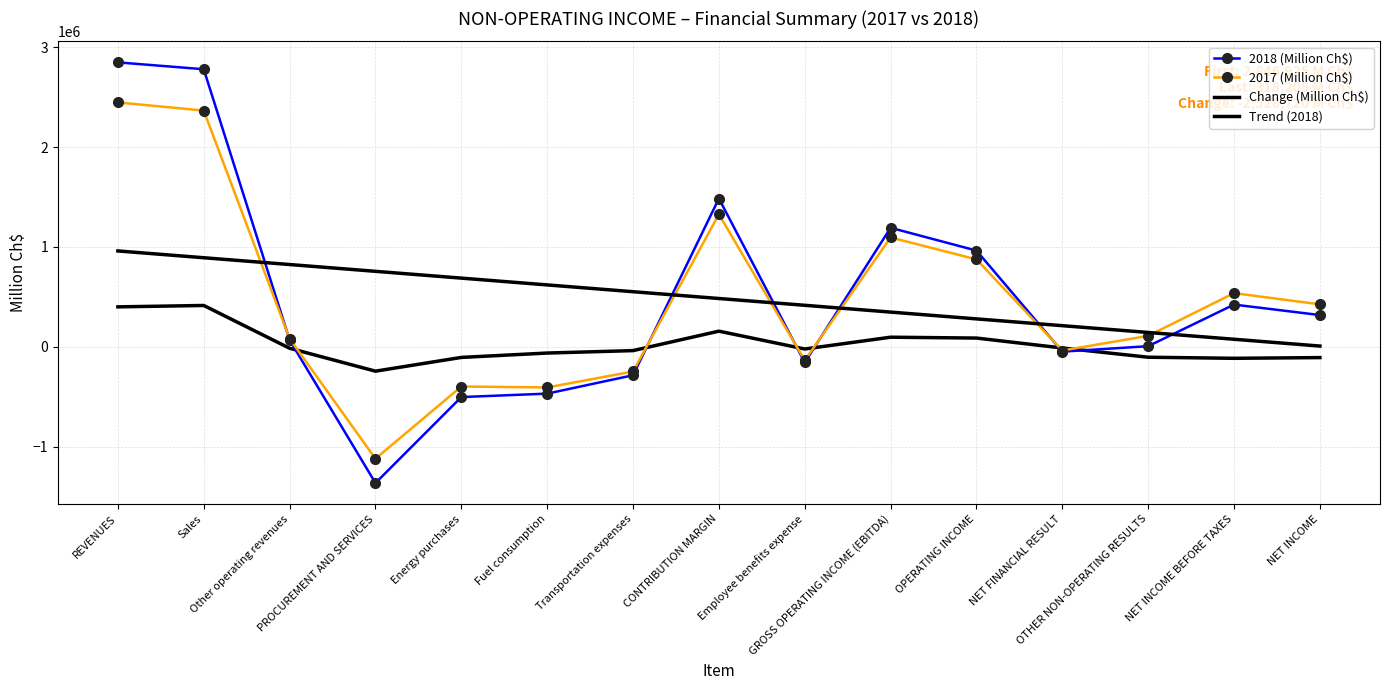

The Trend (2018) series shows 280028.4 at OPERATING INCOME. True or false?

True